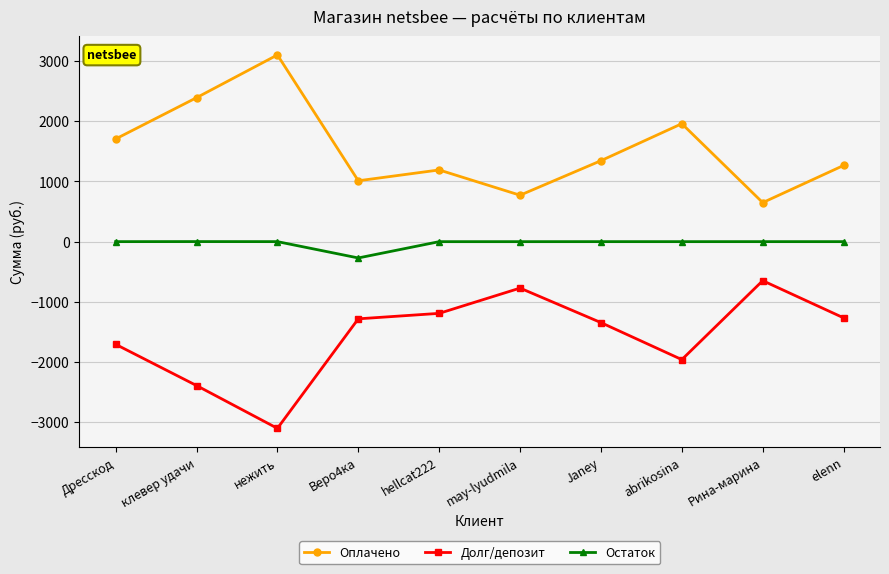

How many lines are shown in the chart?

3